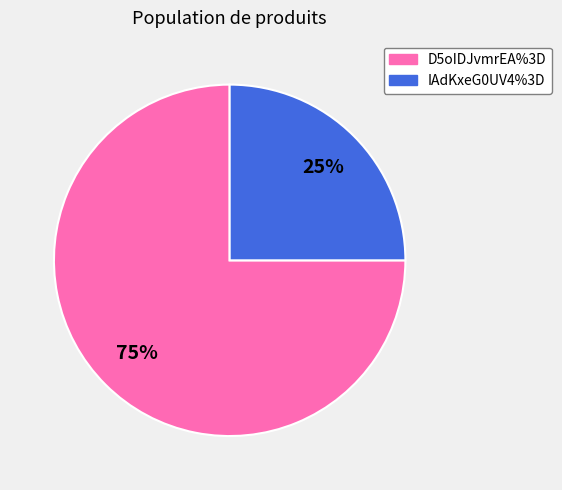

Does IAdKxeG0UV4%3D account for over 50% of the chart?

No